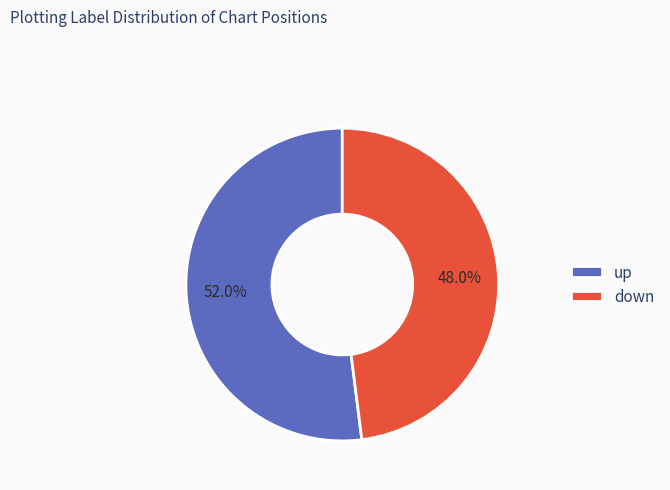

Count the number of slices in the pie.

2